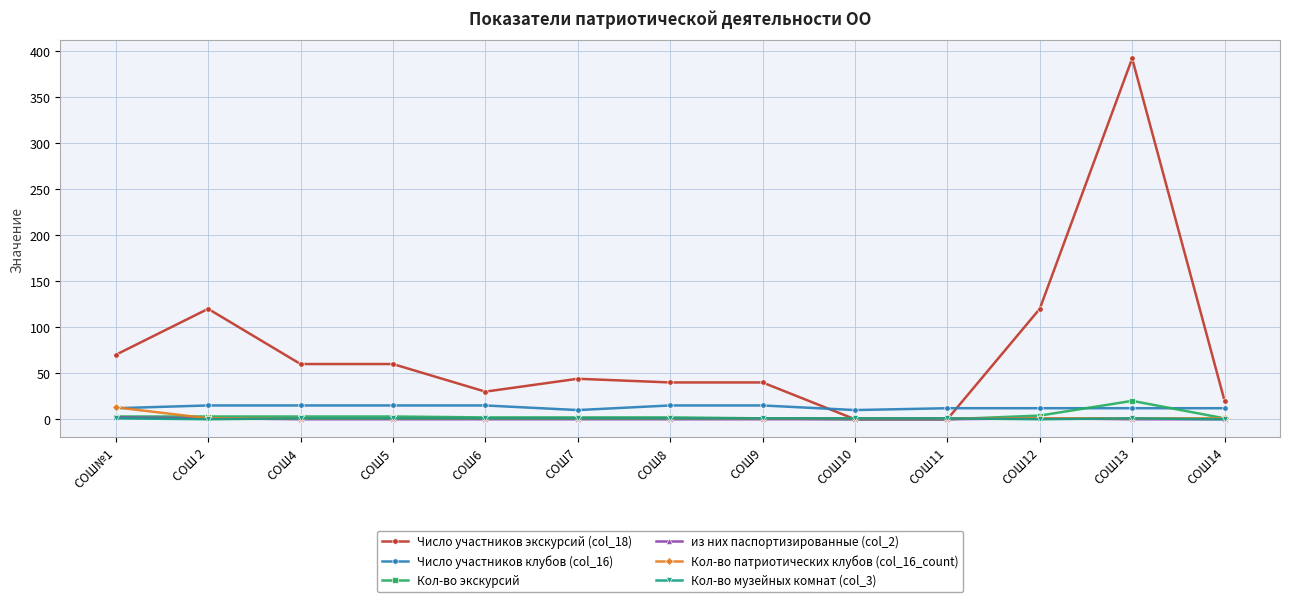

What is the difference between the maximum and minimum values in the из них паспортизированные (col_2) series?

2